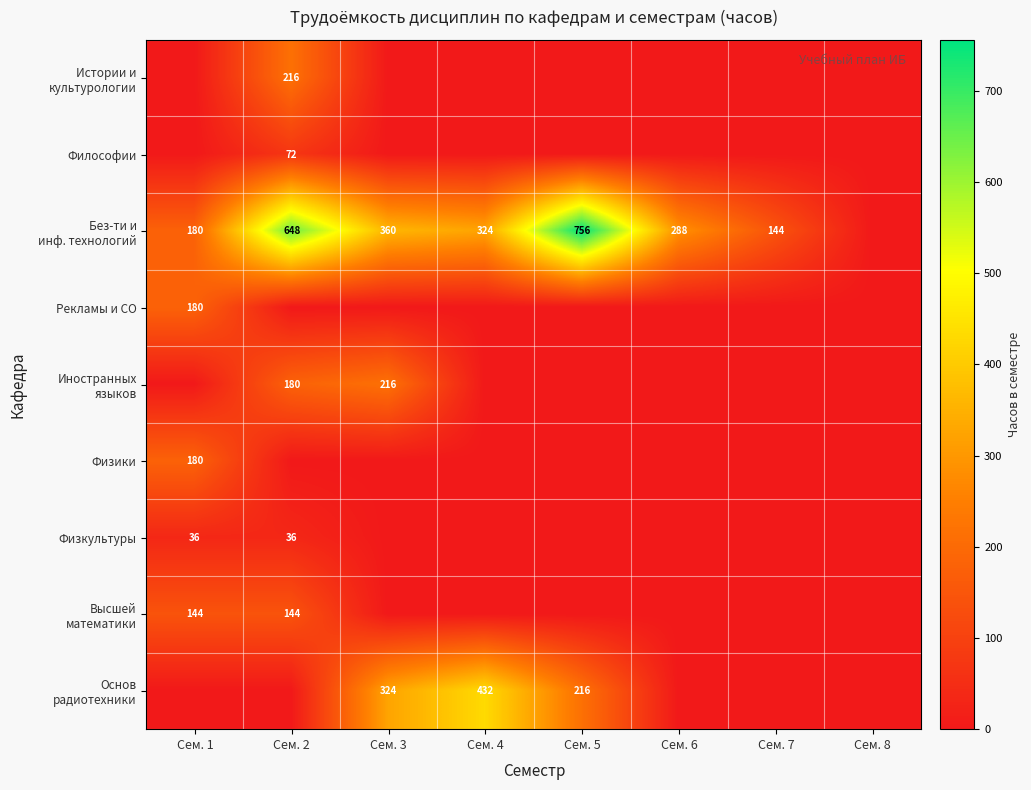

Which series has the largest total across all categories?

Без-ти и инф. технологий